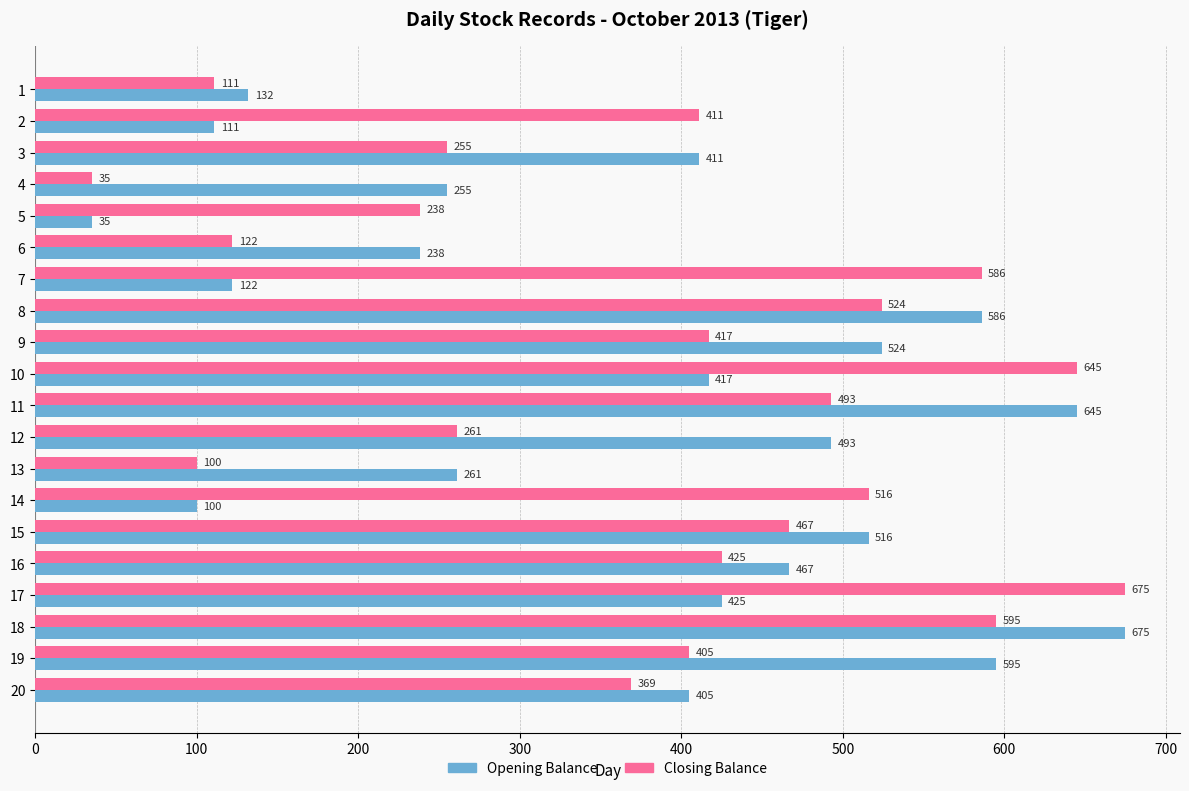

Rank the series at 11 from highest to lowest value.

Opening Balance, Closing Balance